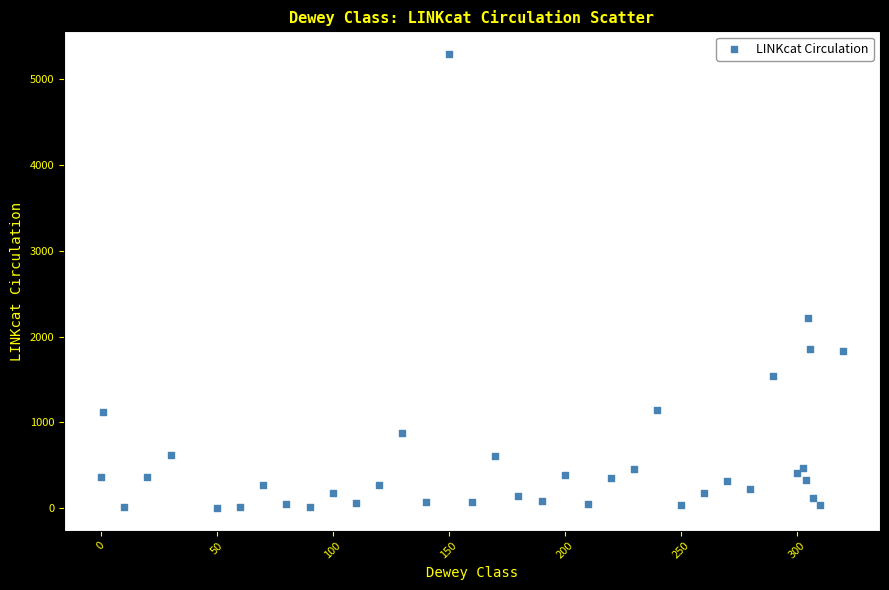

What Y value in the scatter plot is closest to 2649?

2222